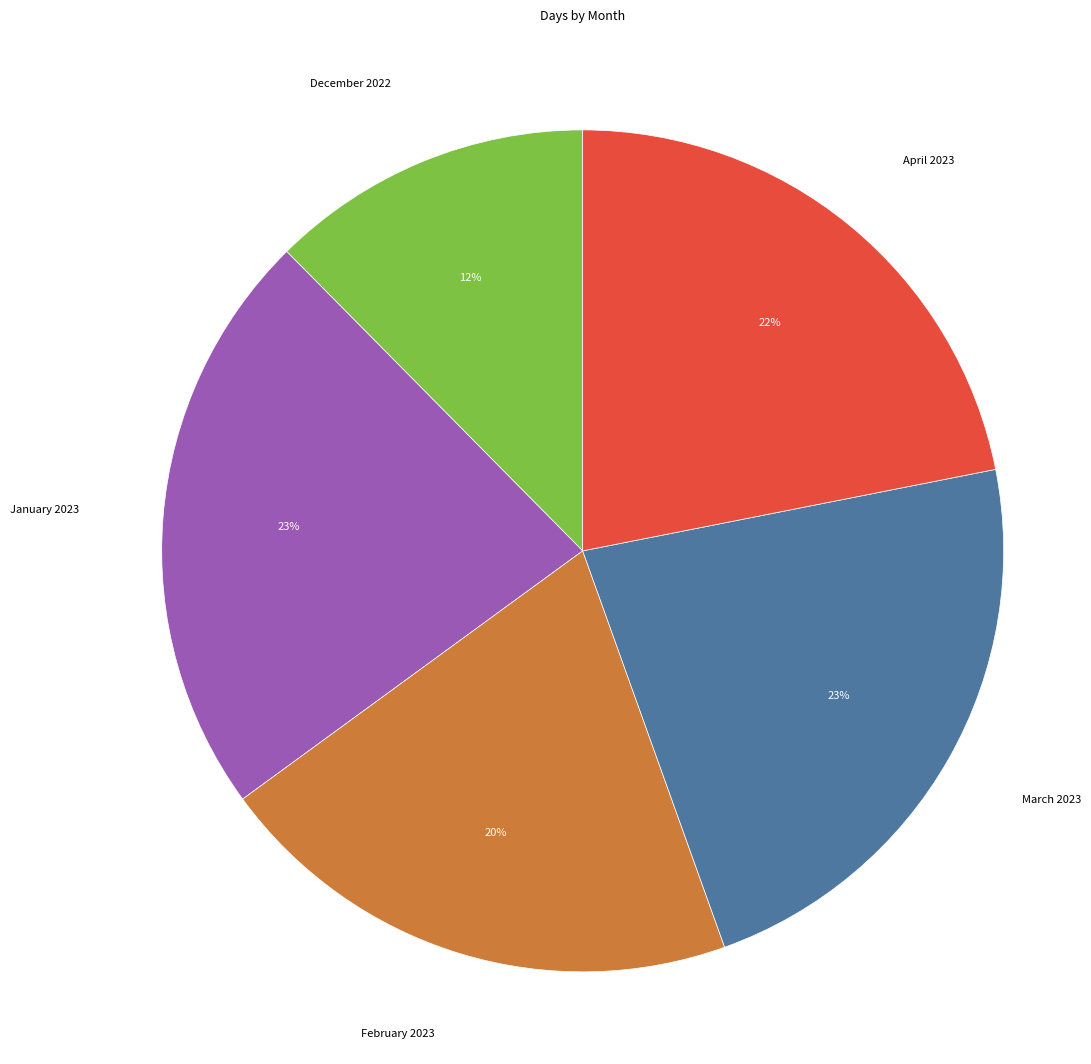

Is there any slice that represents more than half of the pie?

No